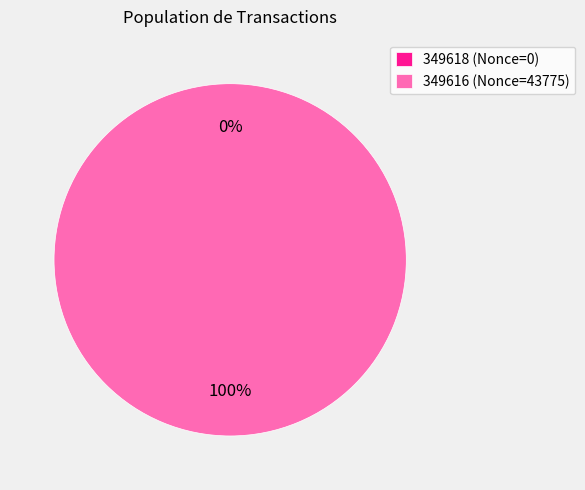

How many segments does this pie chart have?

2